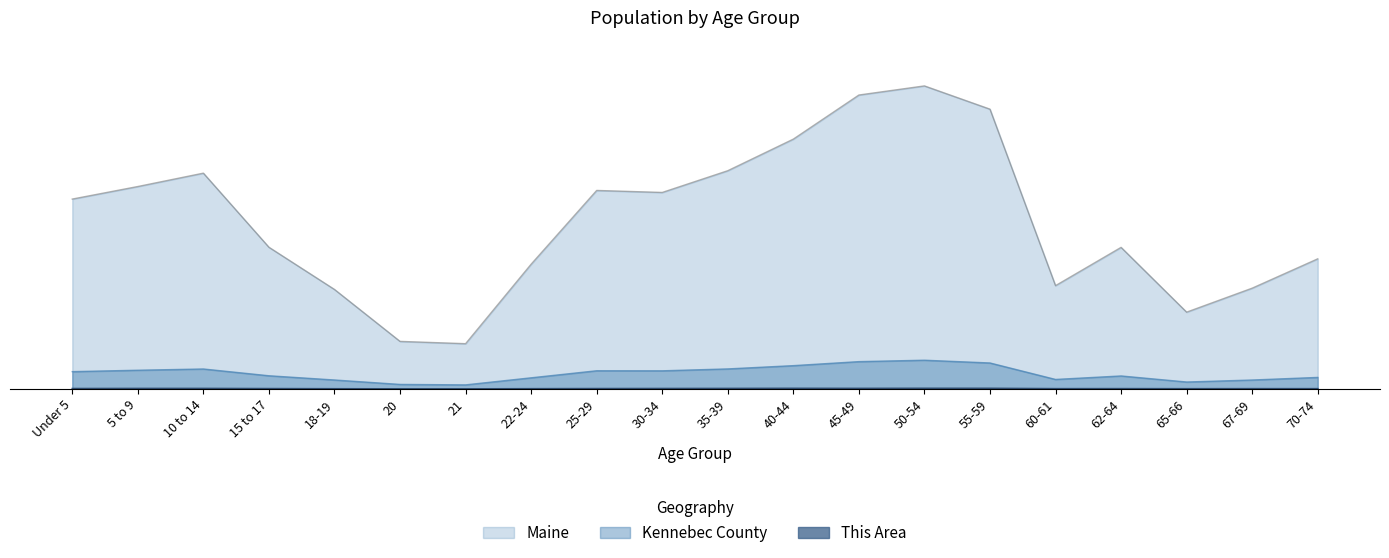

List the labels in order of This Area value, largest first.

50-54, 55-59, 40-44, 45-49, 10 to 14, 35-39, 5 to 9, 30-34, Under 5, 25-29, 15 to 17, 62-64, 60-61, 67-69, 70-74, 22-24, 65-66, 18-19, 20, 21